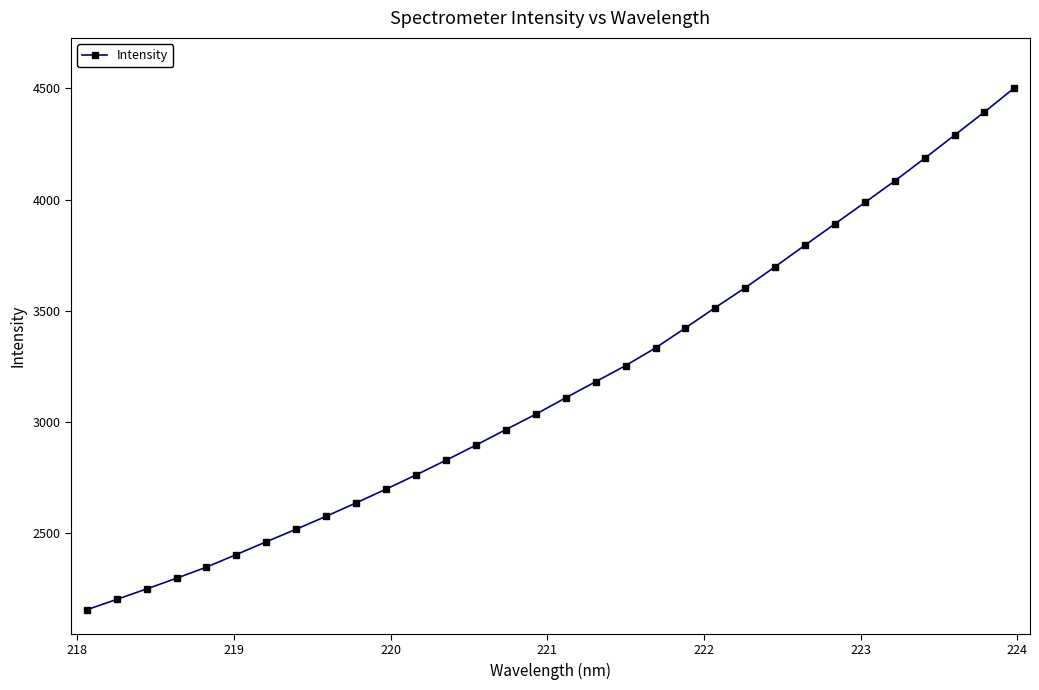

How many values are below 3108?

16